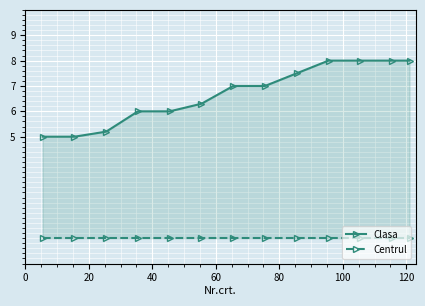

What is the maximum value shown in the chart?

8.0